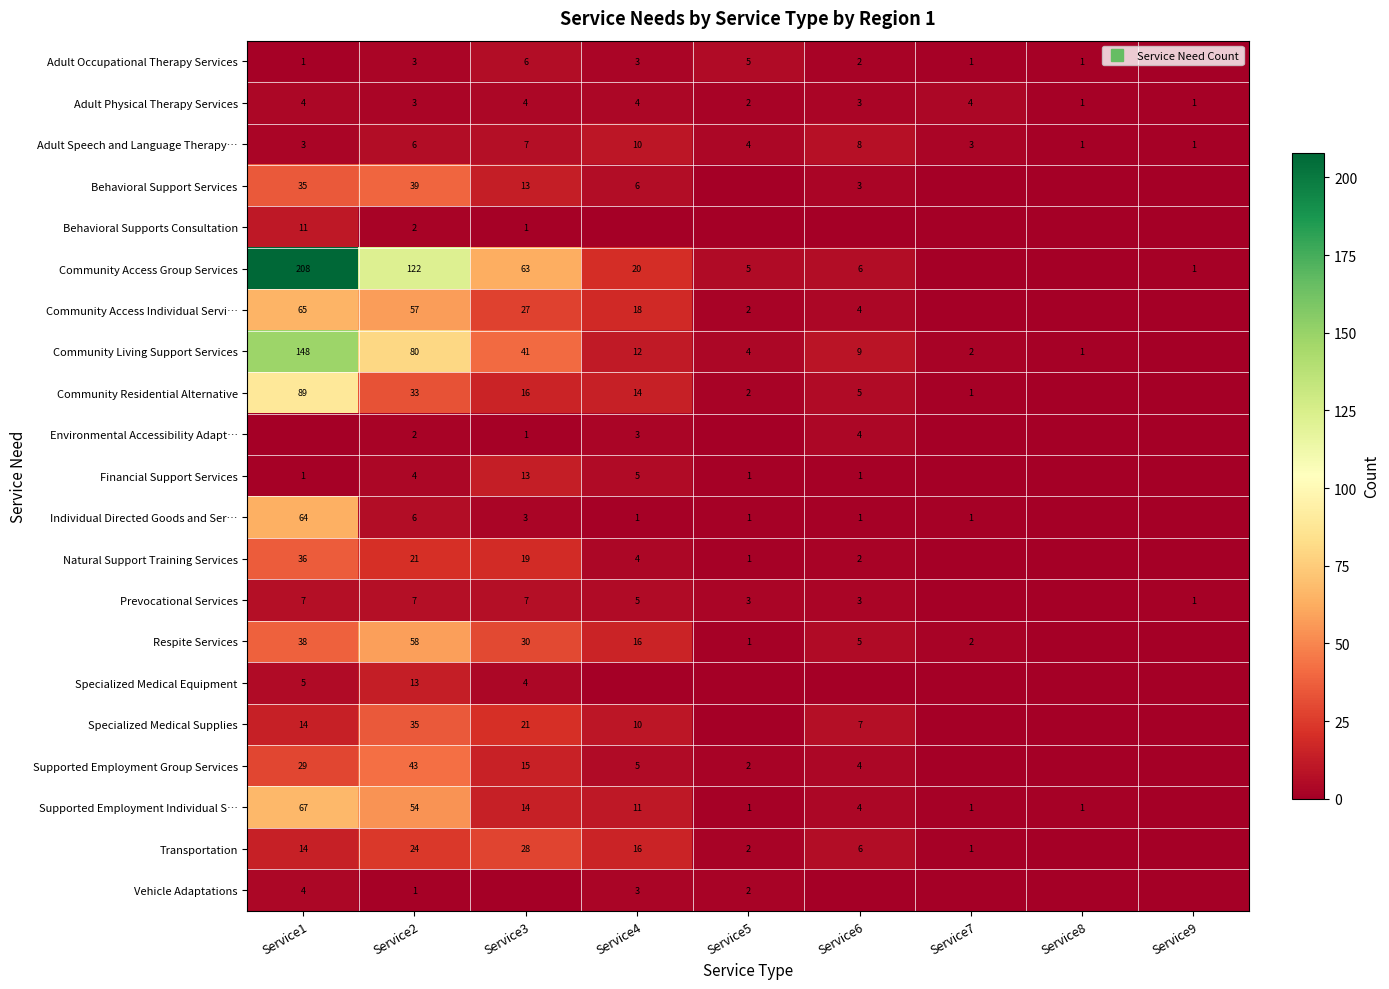

What is the difference between the highest and lowest values at Service3?

63